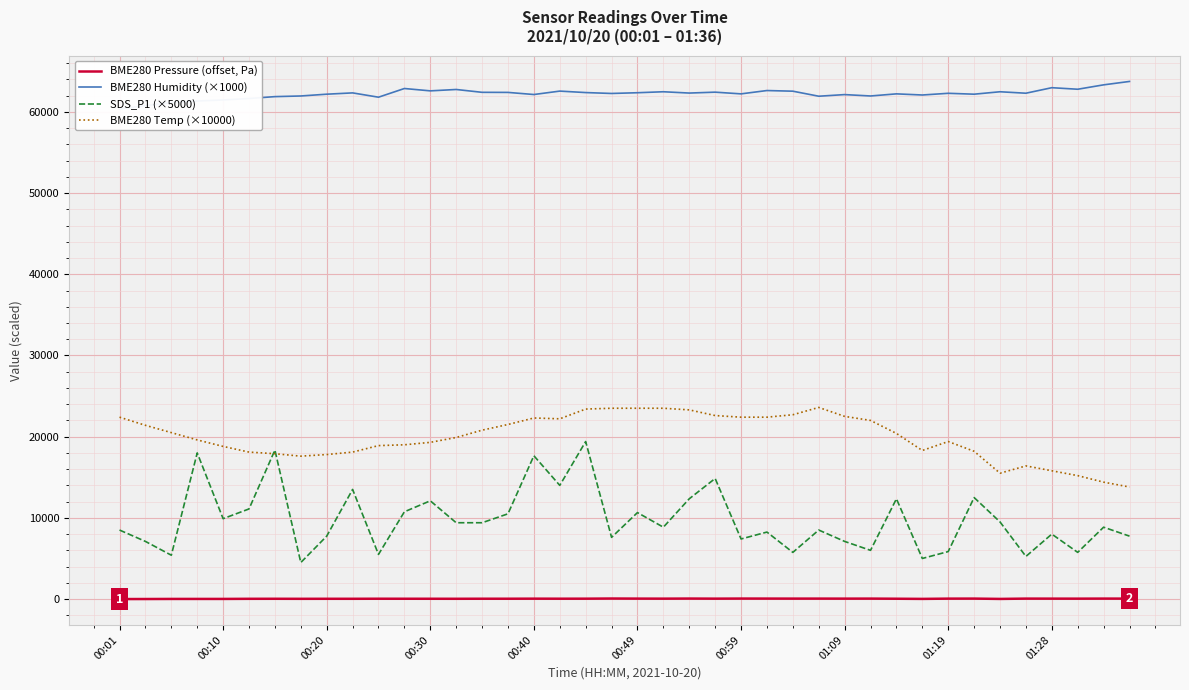

Reading left to right, transcribe all the data shown in this chart.

BME280 Pressure (offset, Pa): 0.0	4.8	15.8	16.9	16.4	31.6	35.2	30.0	34.4	33.4	41.0	38.3	37.3	34.5	41.2	40.9	48.5	43.3	47.2	65.7	55.1	49.8	61.4	50.2	60.8	58.2	54.5	56.0	51.9	55.7	40.4	21.0	52.3	57.1	17.6	55.1	51.8	49.4	56.7	54.3
BME280 Humidity (×1000): 60360.0	60770.0	61150.0	61340.0	61470.0	61650.0	61880.0	61960.0	62180.0	62340.0	61810.0	62880.0	62590.0	62760.0	62410.0	62400.0	62140.0	62560.0	62380.0	62270.0	62360.0	62480.0	62320.0	62430.0	62220.0	62630.0	62550.0	61930.0	62130.0	61960.0	62220.0	62080.0	62290.0	62180.0	62480.0	62300.0	62980.0	62790.0	63330.0	63750.0
SDS_P1 (×5000): 8500.0	7100.0	5400.0	18000.0	9900.0	11100.0	18350.0	4500.0	7750.0	13500.0	5500.0	10750.0	12100.0	9400.0	9400.0	10500.0	17650.0	14000.0	19400.0	7600.0	10650.0	8850.0	12350.0	14850.0	7400.0	8250.0	5750.0	8500.0	7100.0	6000.0	12350.0	5000.0	5850.0	12500.0	9500.0	5250.0	8000.0	5750.0	8850.0	7750.0
BME280 Temp (×10000): 22400.0	21400.0	20500.0	19600.0	18800.0	18100.0	17900.0	17600.0	17800.0	18100.0	18900.0	19000.0	19300.0	19900.0	20800.0	21500.0	22300.0	22200.0	23400.0	23500.0	23500.0	23500.0	23300.0	22600.0	22400.0	22400.0	22700.0	23600.0	22500.0	22000.0	20400.0	18300.0	19400.0	18200.0	15500.0	16400.0	15800.0	15200.0	14400.0	13800.0